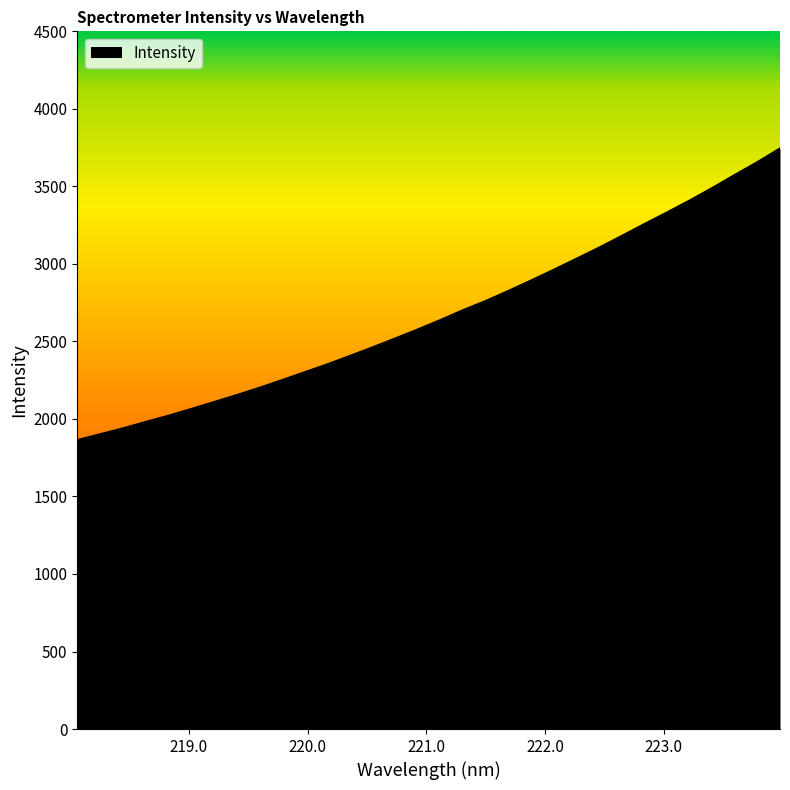

What is the difference between the maximum and minimum values?

1881.4